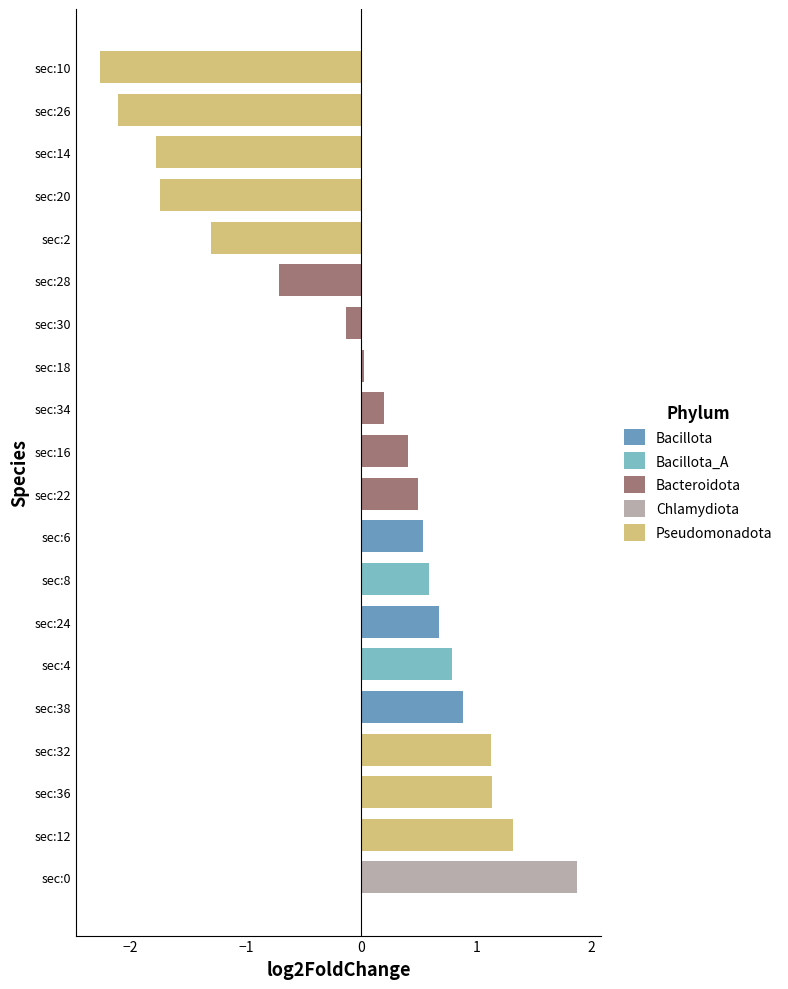

What is the greatest value displayed?

1.9